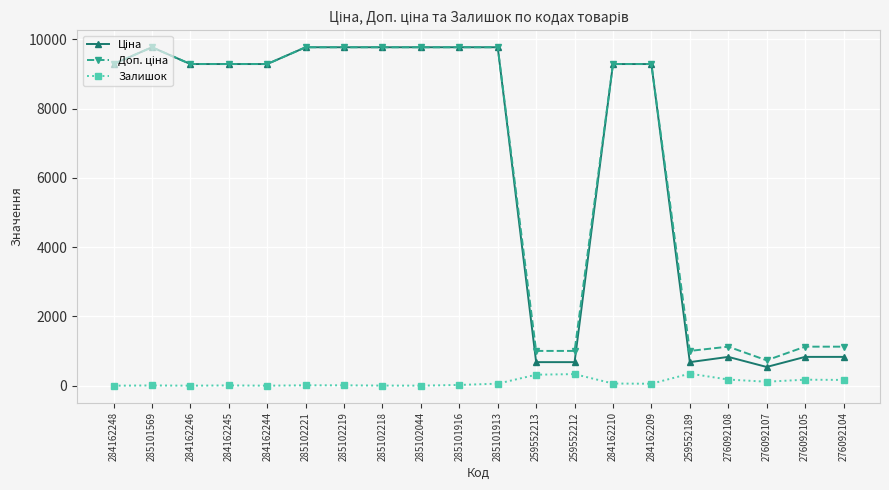

The value of Залишок at 284162248 is 0.0. True or false?

True